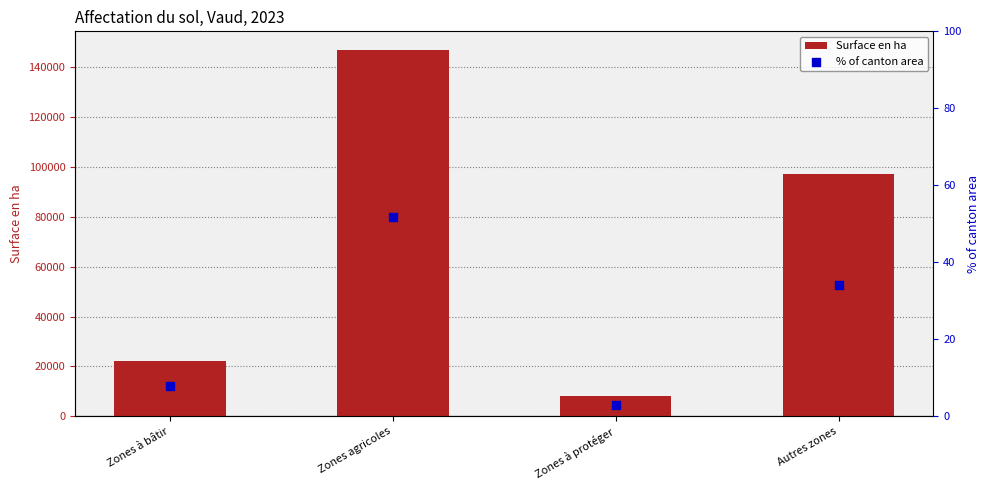

What is the total value across all series at Zones agricoles?

147107.9